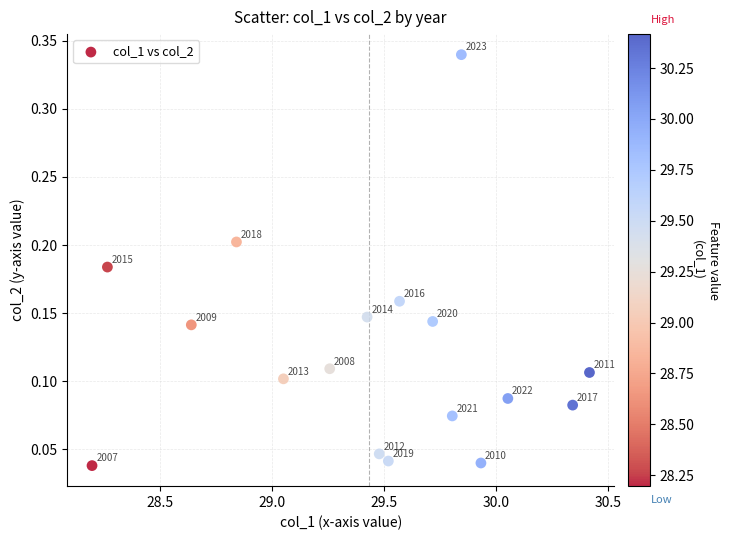

What is the range of X values (max minus min)?

2.2